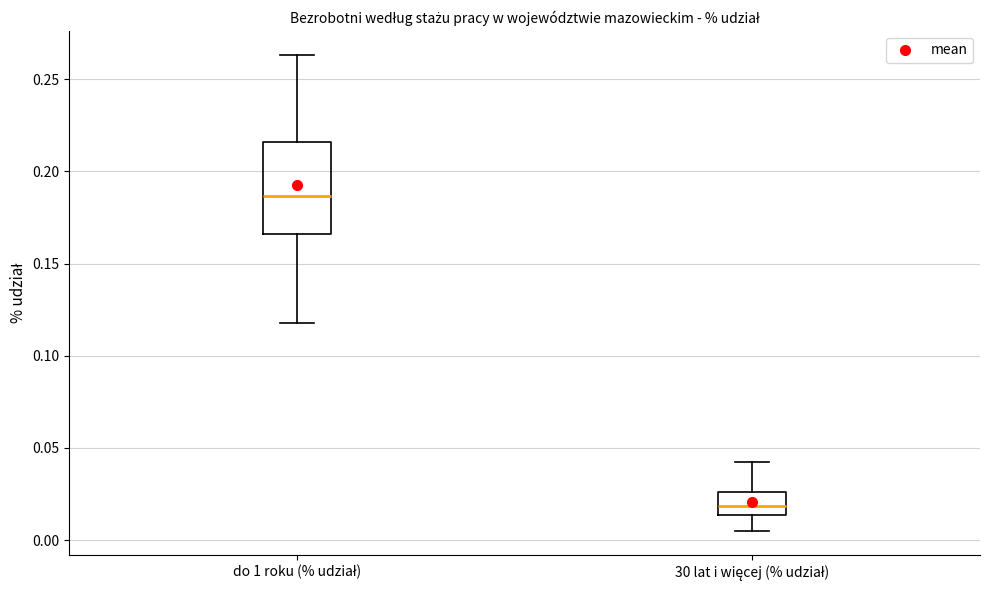

Reading left to right, read every box against the y-axis: the position of its median line, the range the box covers, and the ends of its whiskers. The values are not printed on the chart, so give them approximately, as read against the axis.

do 1 roku (% udział): median 0.185, box 0.165 to 0.215, whiskers 0.120 to 0.265
30 lat i więcej (% udział): median 0.020, box 0.015 to 0.025, whiskers 0.005 to 0.040